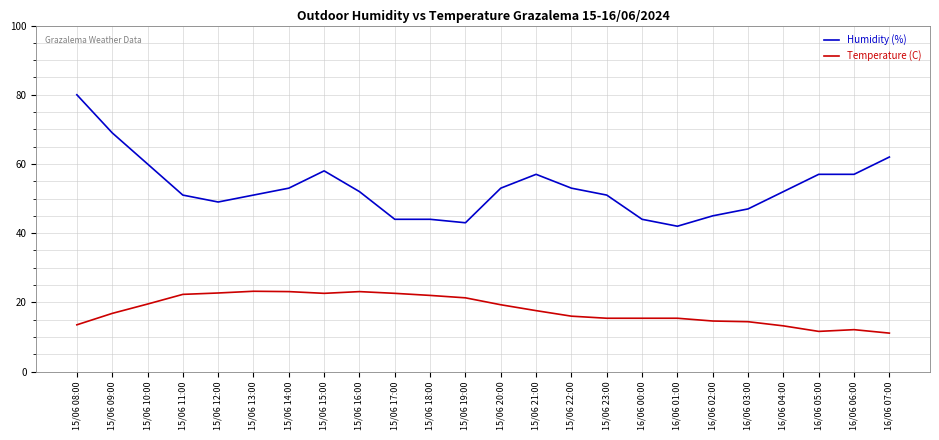

What is the sum of all Humidity (%) values?

1274.0